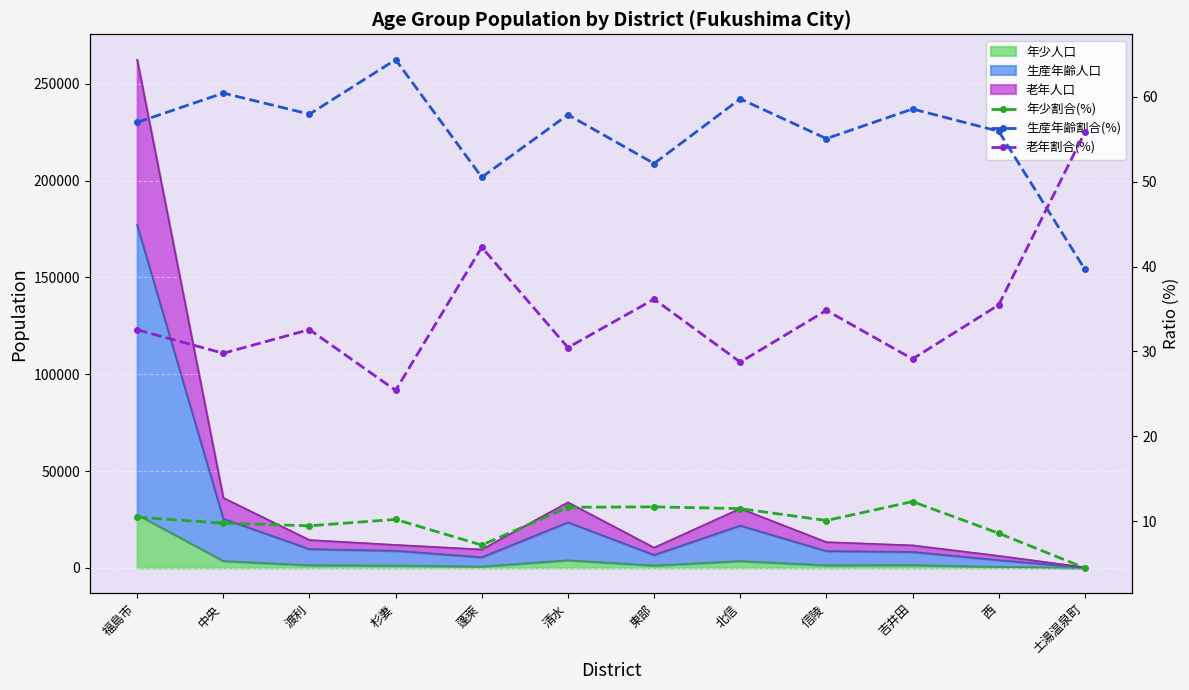

What is the total value across all series at 福島市?

100.0